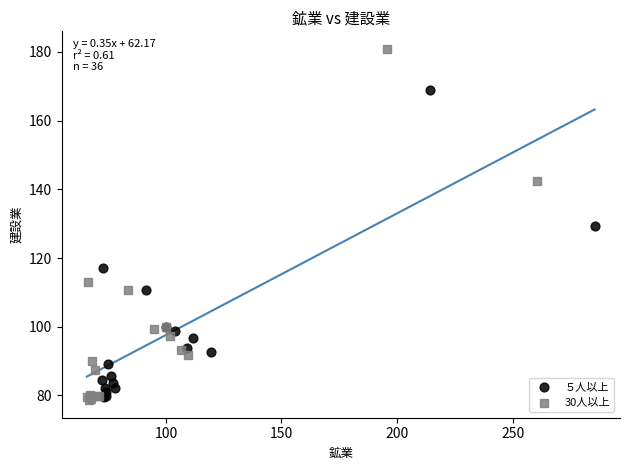

Which series contains the highest Y value?

30人以上